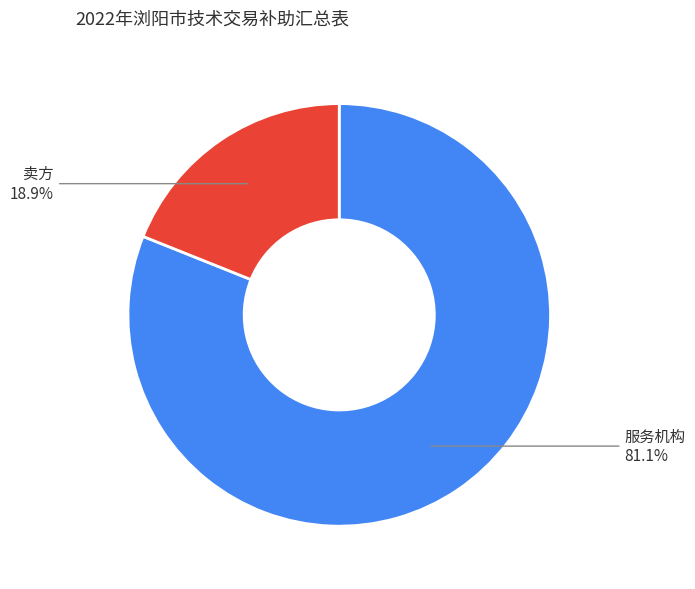

To the nearest percent, what portion does 服务机构 represent?

81%